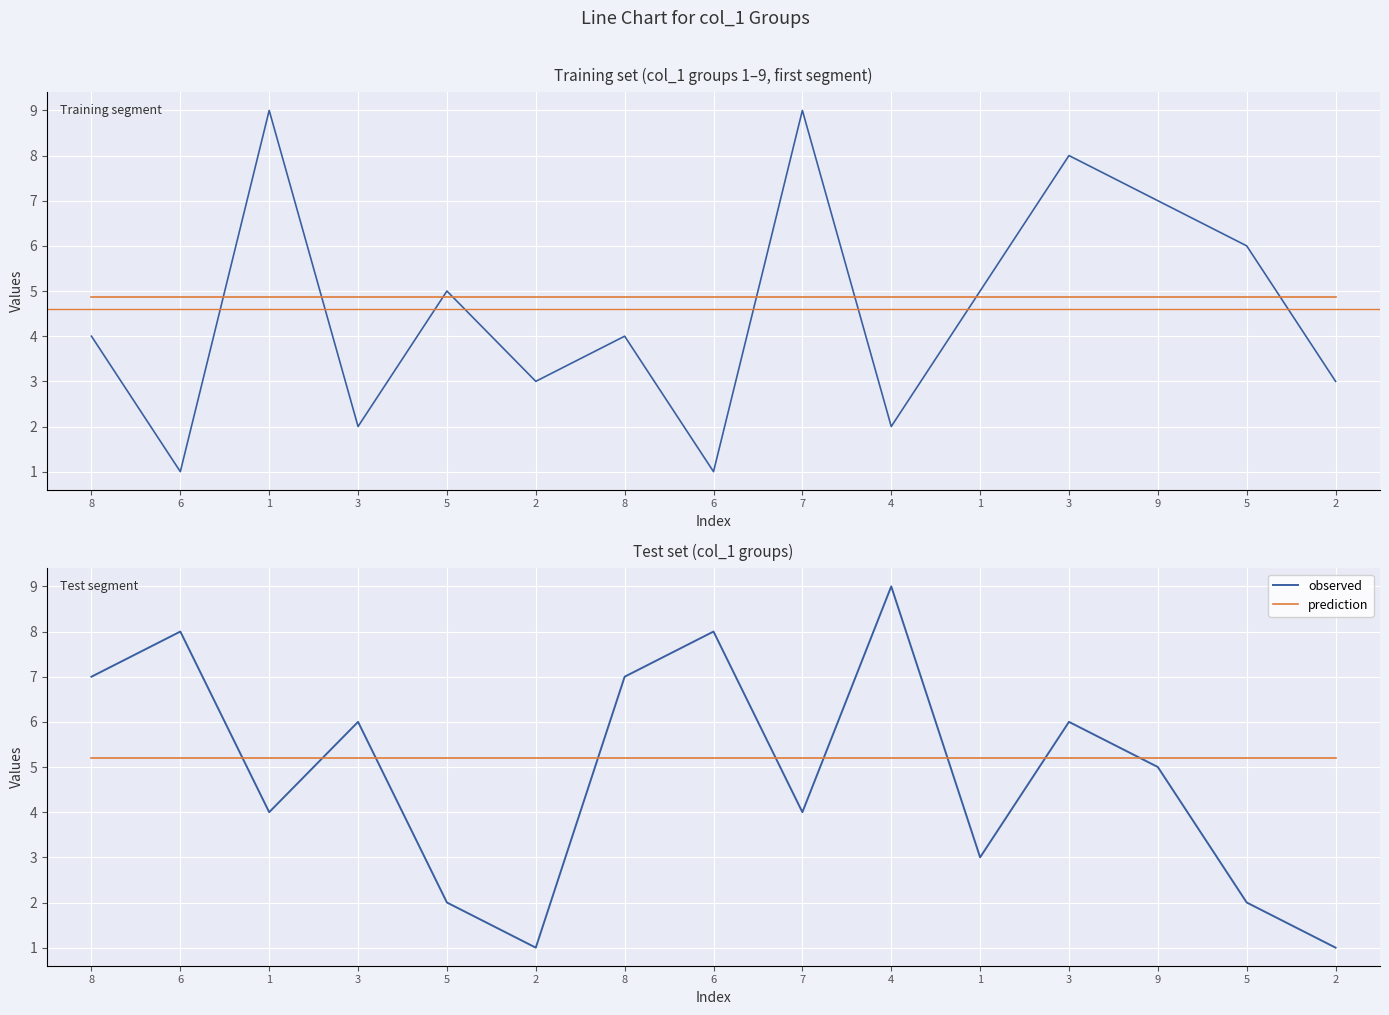

How many intersections are there between observed and col_6 mean?

9